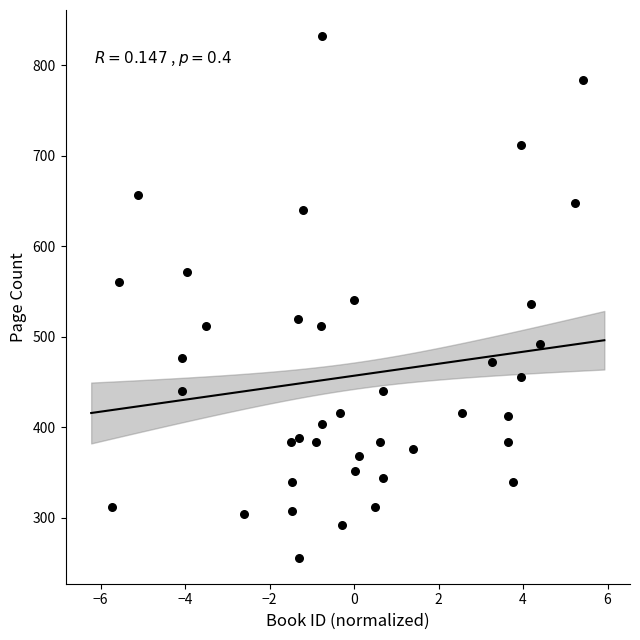

What is the range of Y values (max minus min)?

576